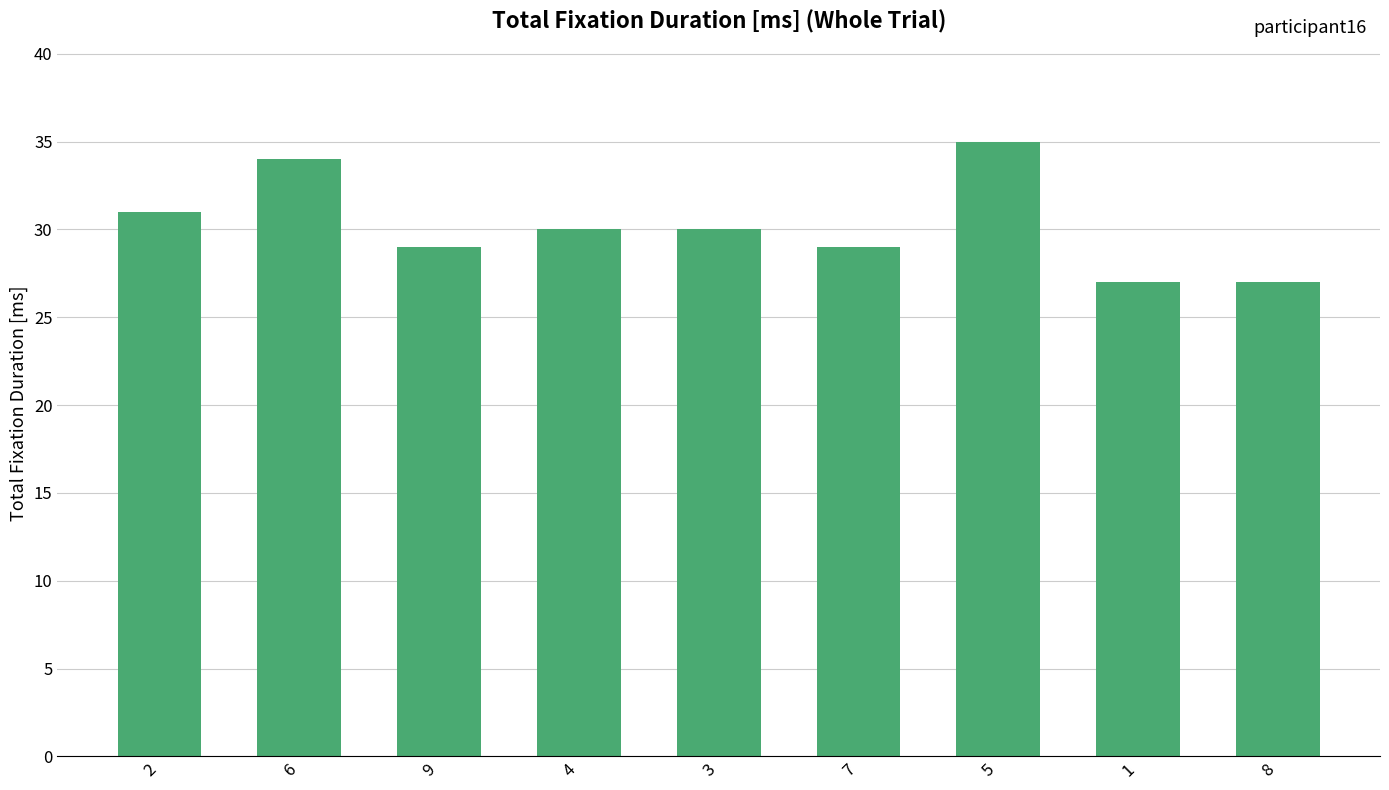

What is the sum of the values at 5 and 6?

69